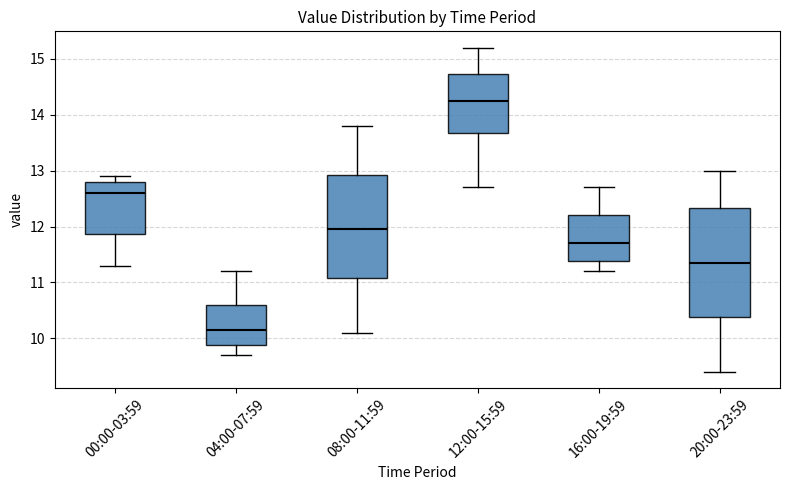

Reading left to right, transcribe this box plot: for each box, give where its median line is, the range the box spans, and where its two whiskers end, as read against the y-axis. The values are not printed on the chart, so give them approximately, as read against the axis.

00:00-03:59: median 12.6, box 11.9 to 12.8, whiskers 11.3 to 12.9
04:00-07:59: median 10.2, box 9.9 to 10.6, whiskers 9.7 to 11.2
08:00-11:59: median 12.0, box 11.1 to 12.9, whiskers 10.1 to 13.8
12:00-15:59: median 14.3, box 13.7 to 14.7, whiskers 12.7 to 15.2
16:00-19:59: median 11.7, box 11.4 to 12.2, whiskers 11.2 to 12.7
20:00-23:59: median 11.4, box 10.4 to 12.3, whiskers 9.4 to 13.0